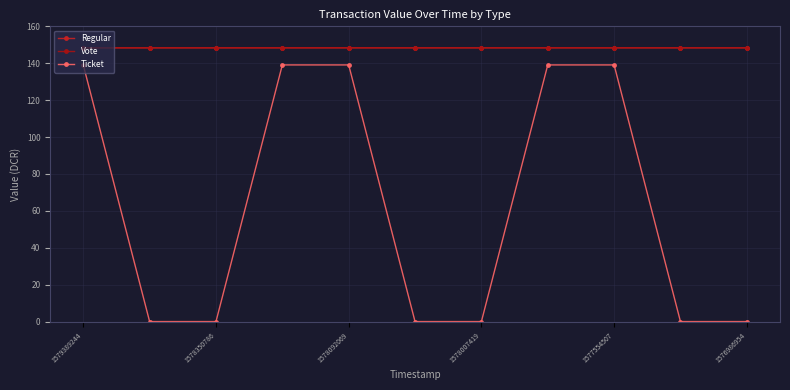

Does the chart have visible grid lines?

Yes